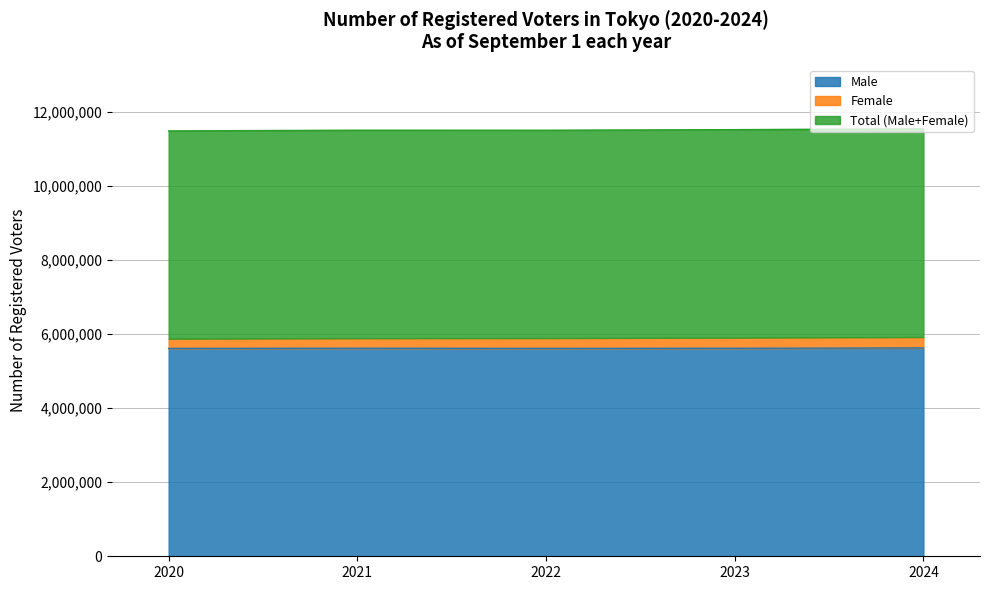

What is the highest value of the Male series?

5630048